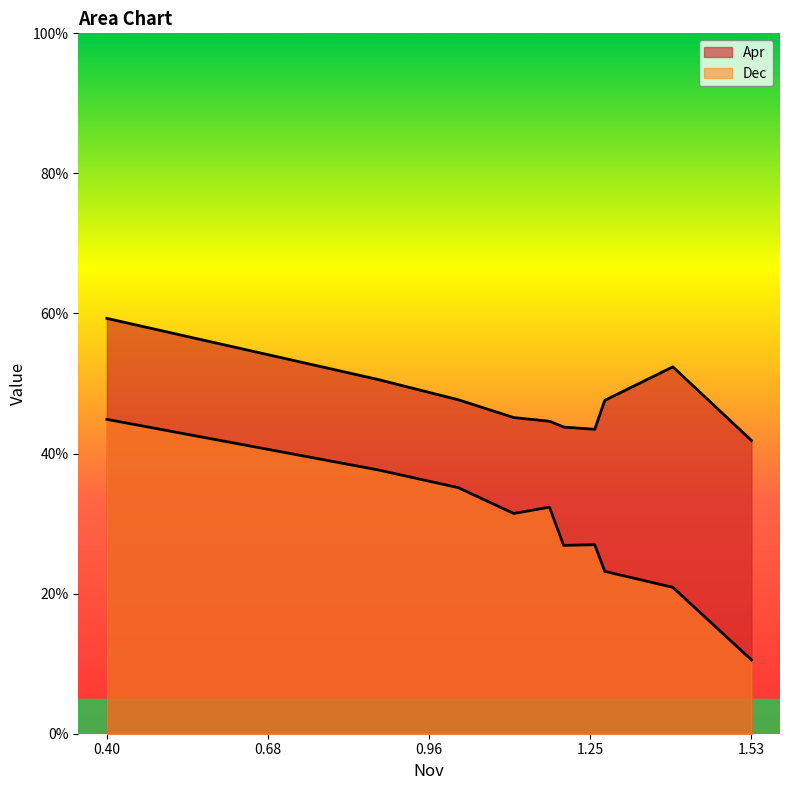

True or false: Dec and Apr cross at least once.

False